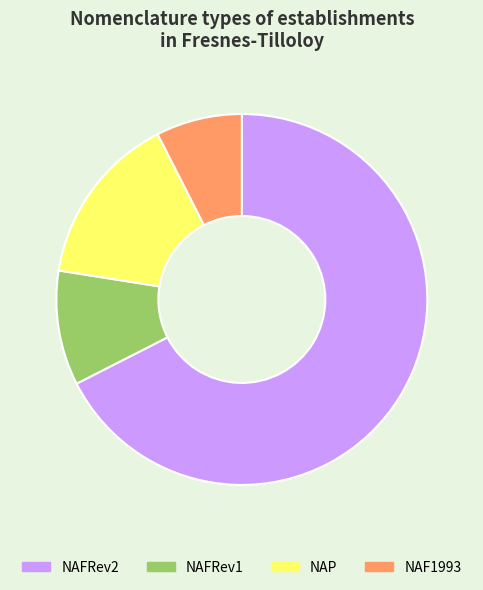

Approximately how many times larger is the value at NAFRev2 compared to NAF1993?

9.0